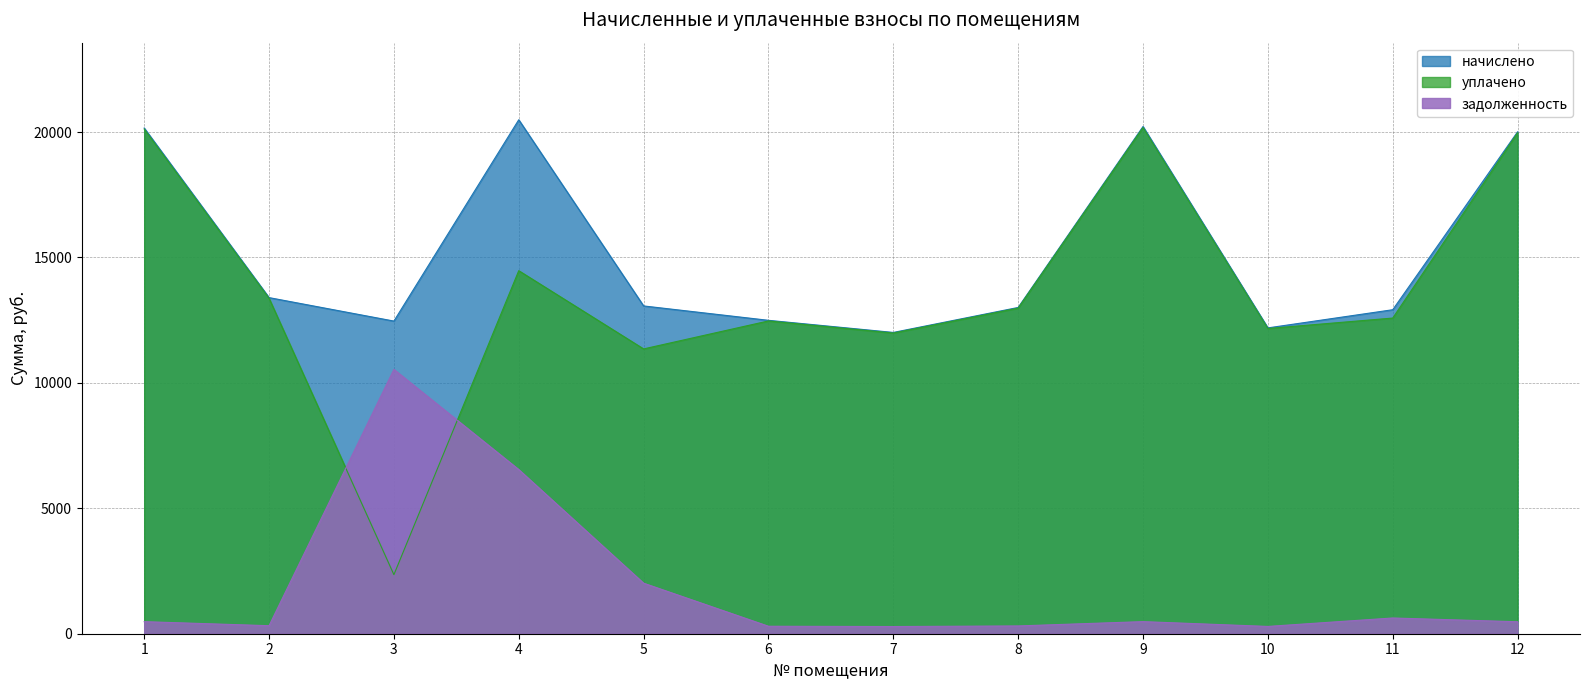

Does the chart have visible grid lines?

Yes